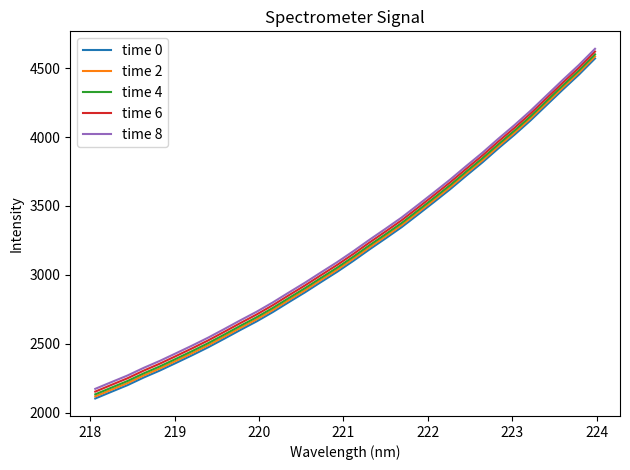

True or false: time 2 and time 8 cross at least once.

False